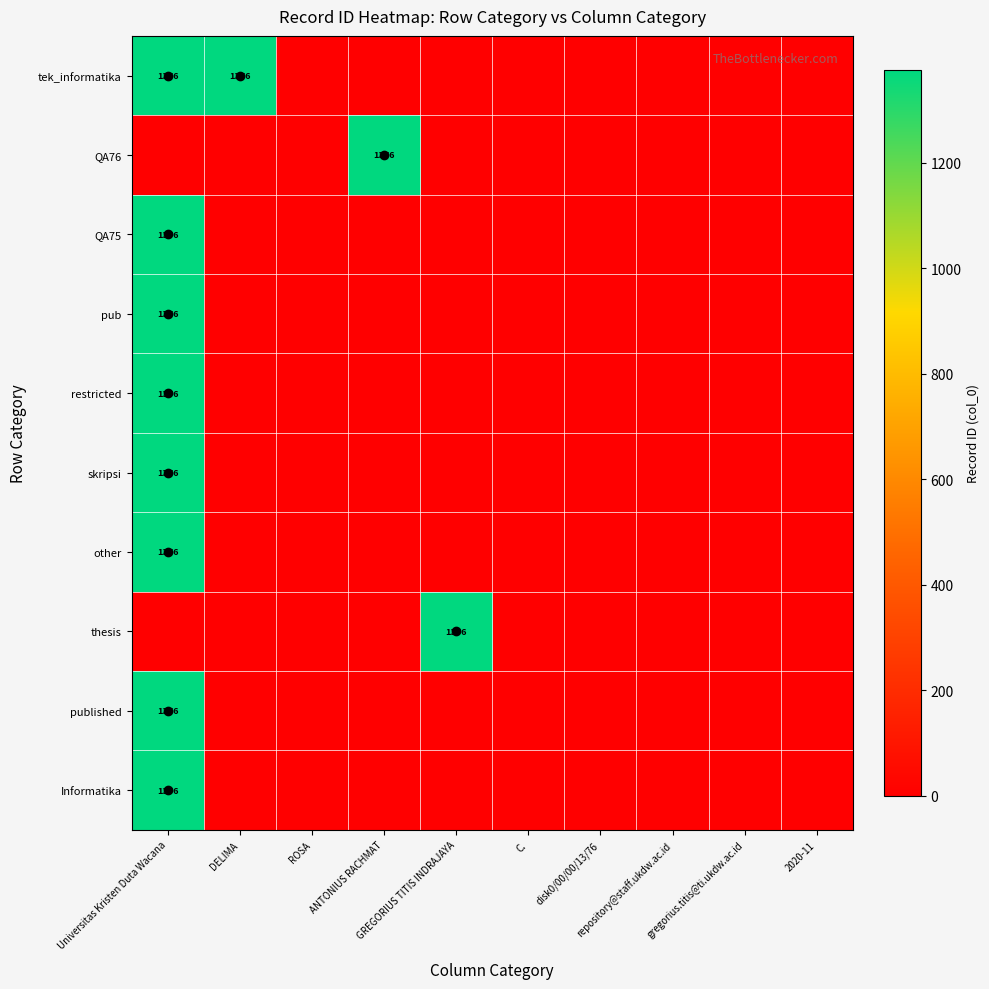

Which category has the highest value across all series?

Universitas Kristen Duta Wacana